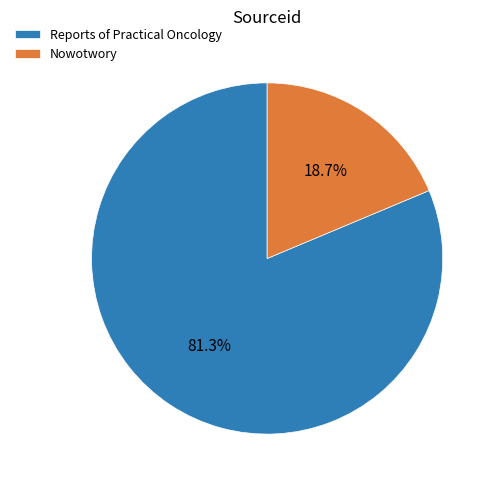

Count the number of slices in the pie.

2